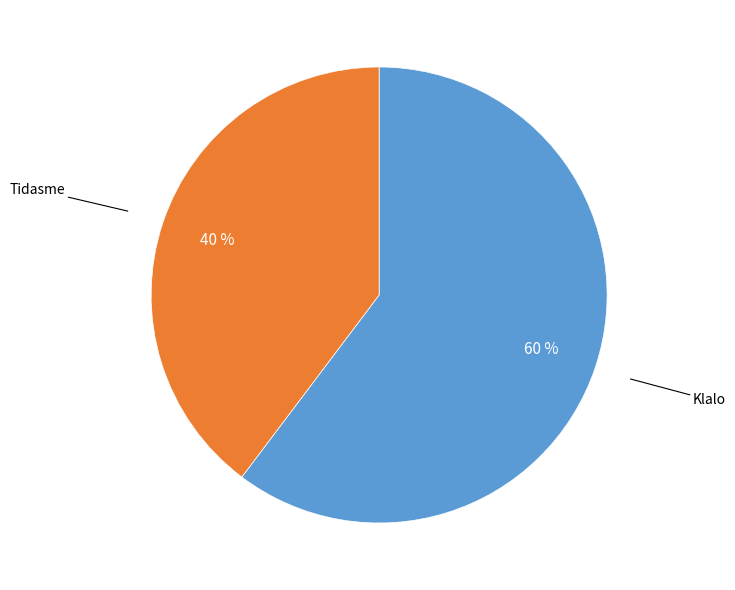

Count the number of slices in the pie.

2